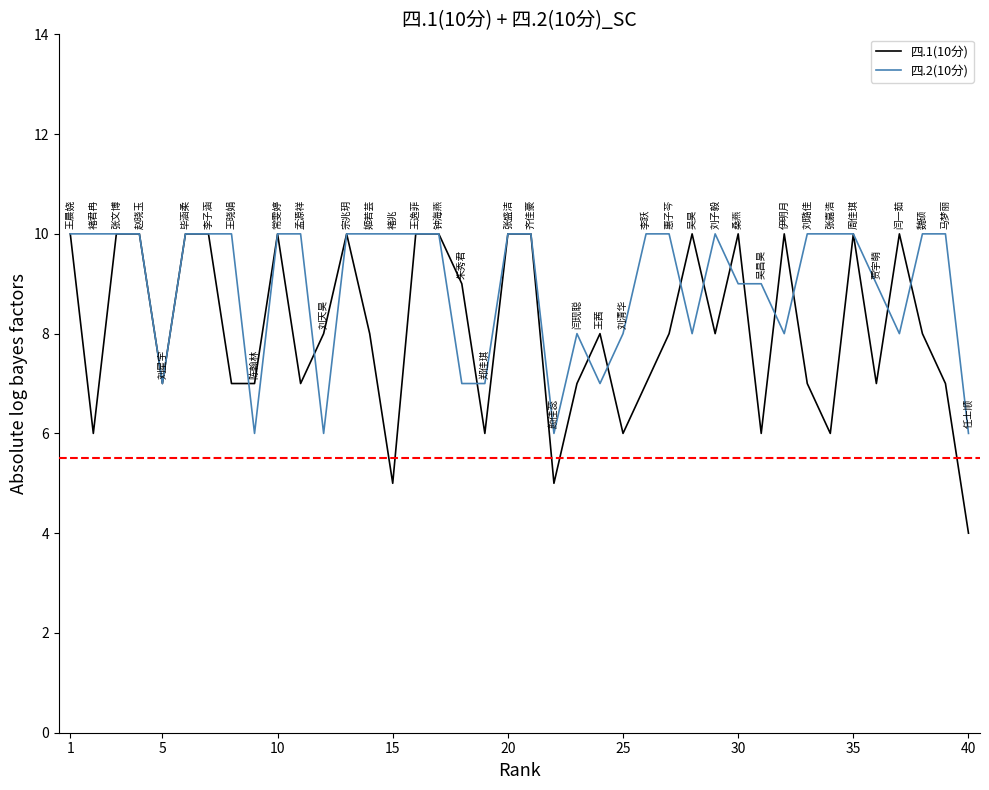

Rank the series by their average value, from highest to lowest.

四.2(10分), 四.1(10分)